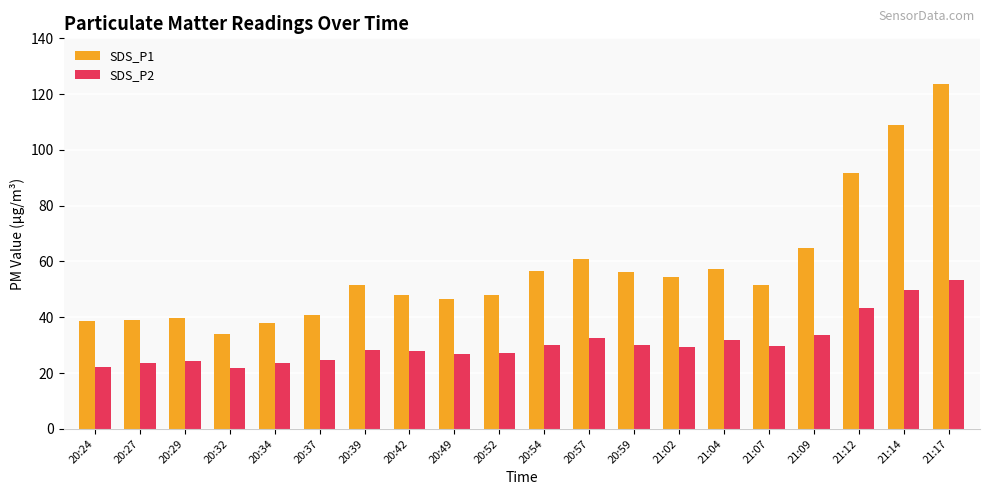

How many bars are there in total?

40